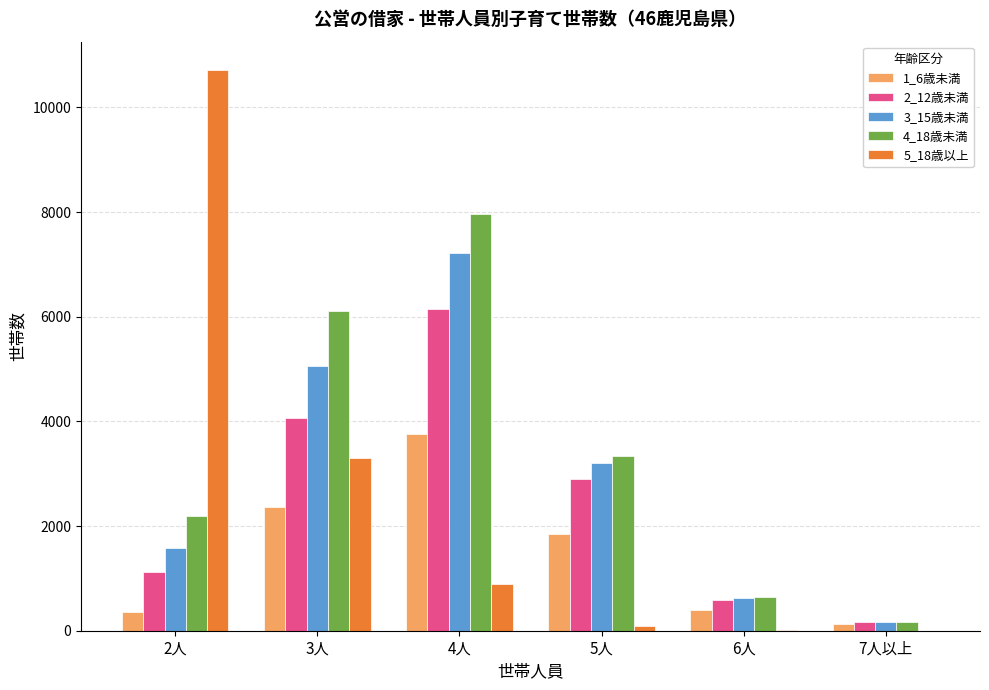

What are all the series names shown in the legend?

1_6歳未満, 2_12歳未満, 3_15歳未満, 4_18歳未満, 5_18歳以上